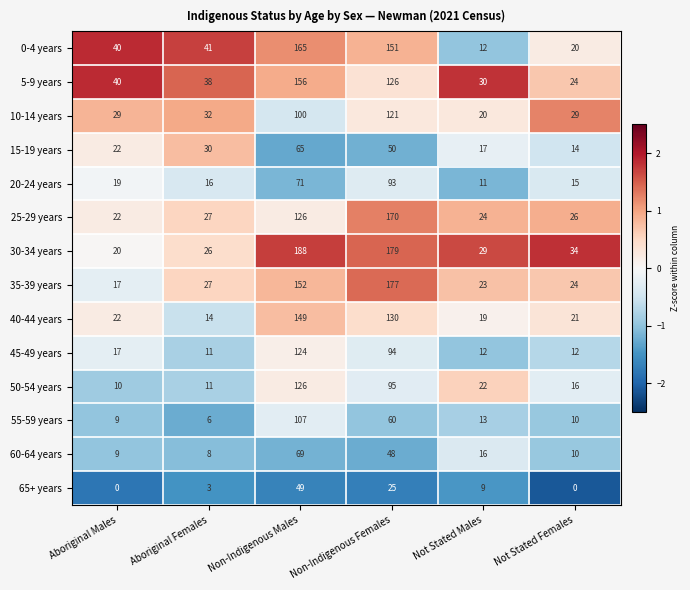

What is the sum of all 55-59 years values?

205